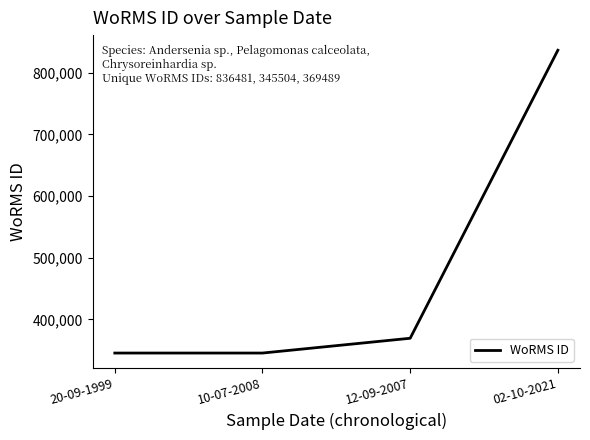

True or false: there are more than 2 points higher than both neighbors.

False